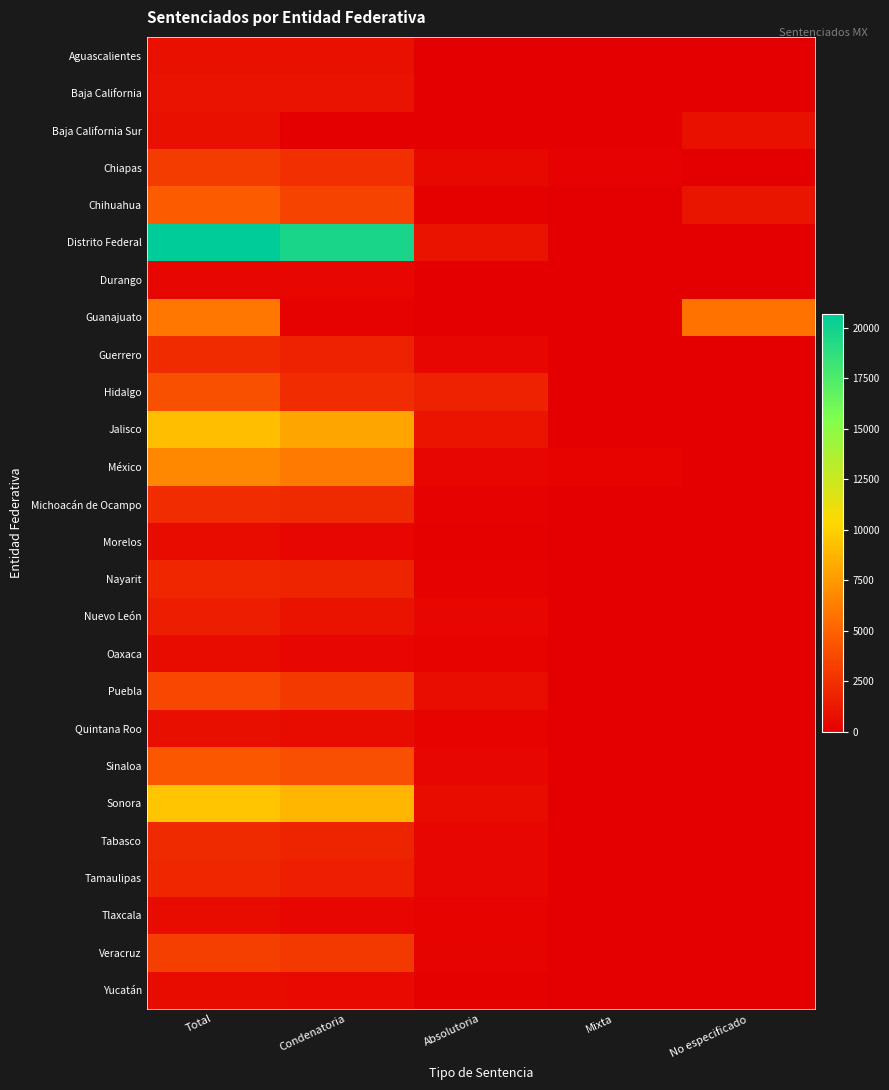

Which series changed the most between Condenatoria and No especificado?

Distrito Federal